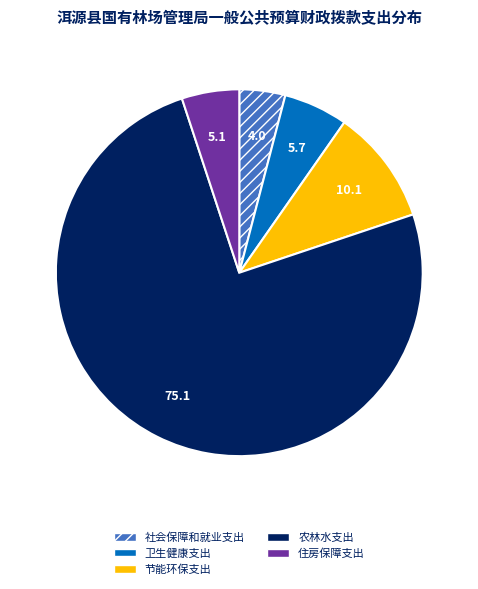

True or false: 节能环保支出 accounts for 10% of the total.

True